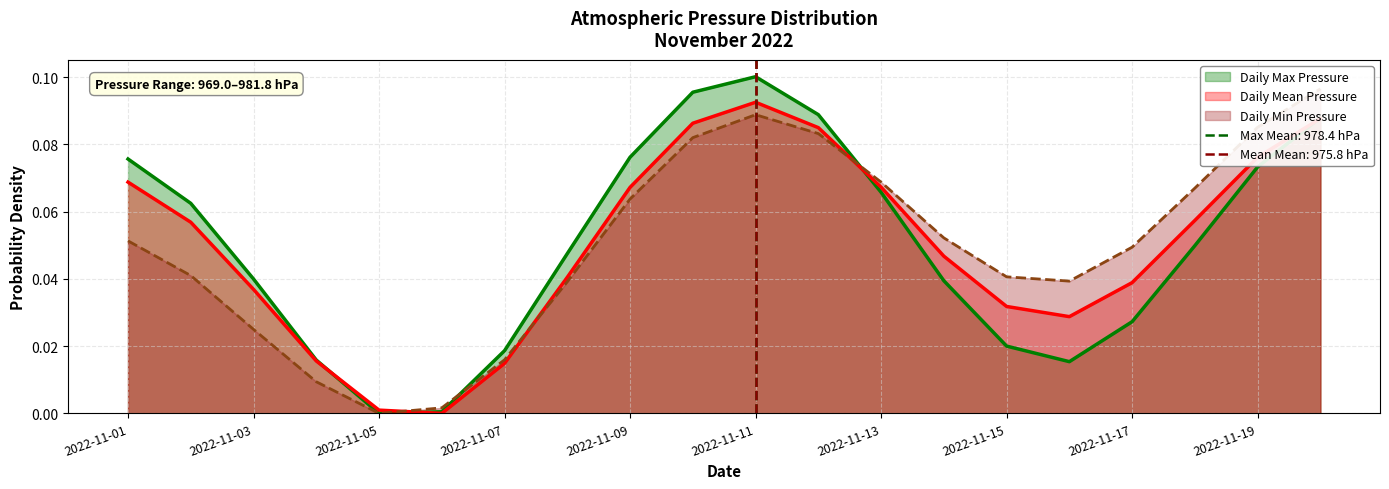

Which series changed the most between 2022-11-08 and 2022-11-12?

Daily Min Pressure